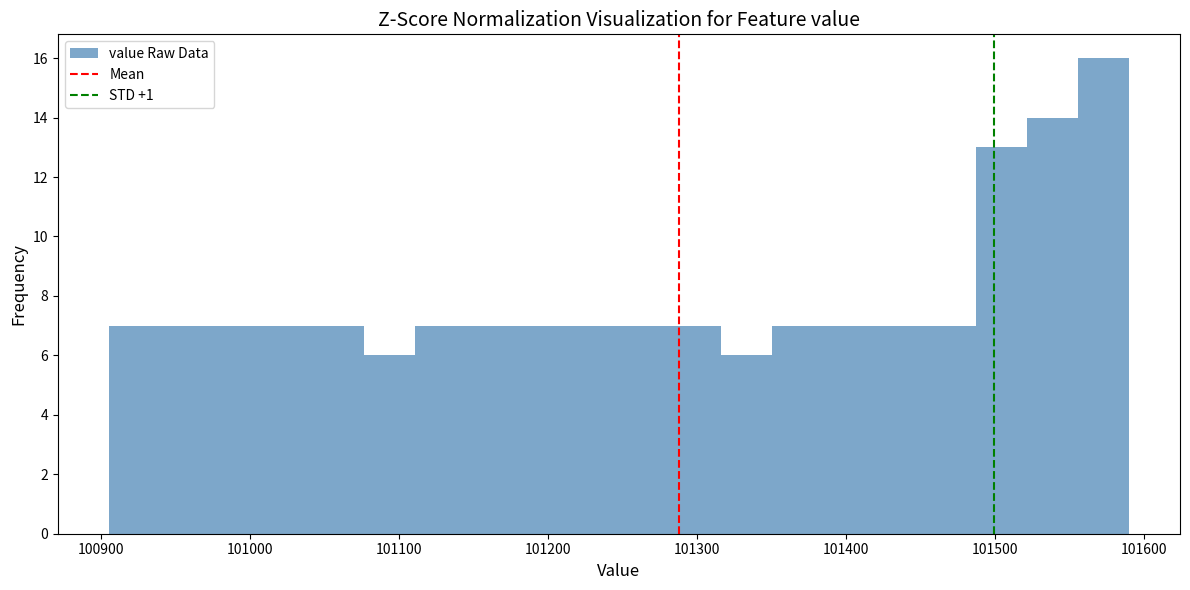

Read against the x-axis, roughly where is the centre of the tallest bar?

101570